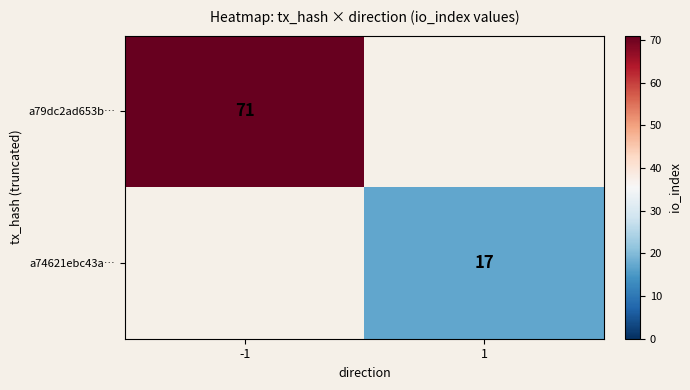

At how many categories does at least one series exceed 17?

1